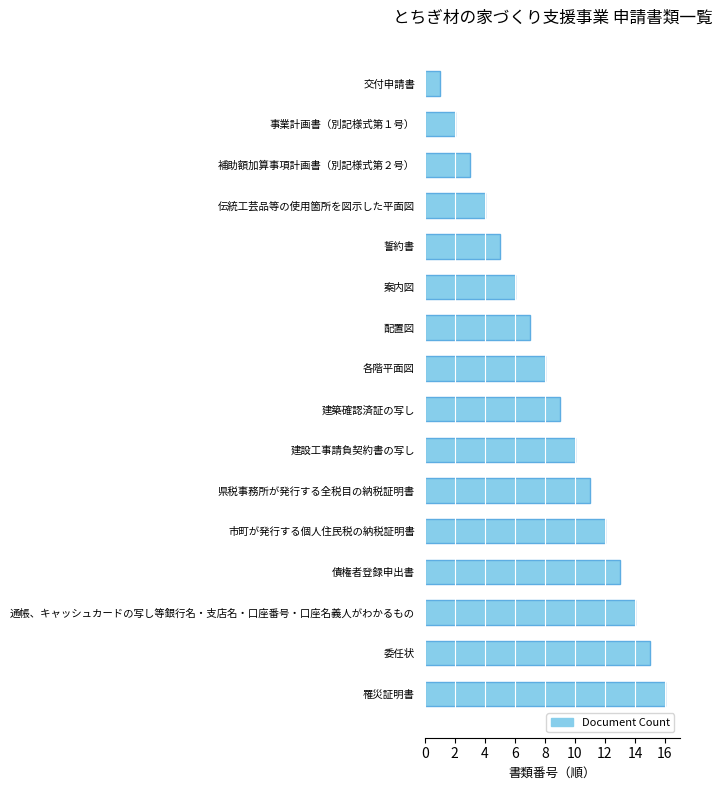

What is the difference between the maximum and minimum values?

15